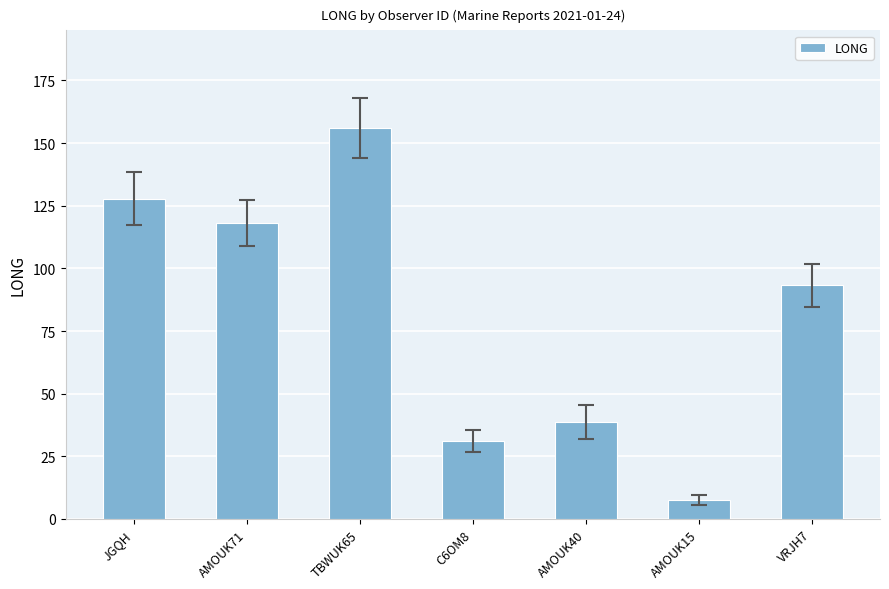

What is the label of the 6th bar from the right?

AMOUK71